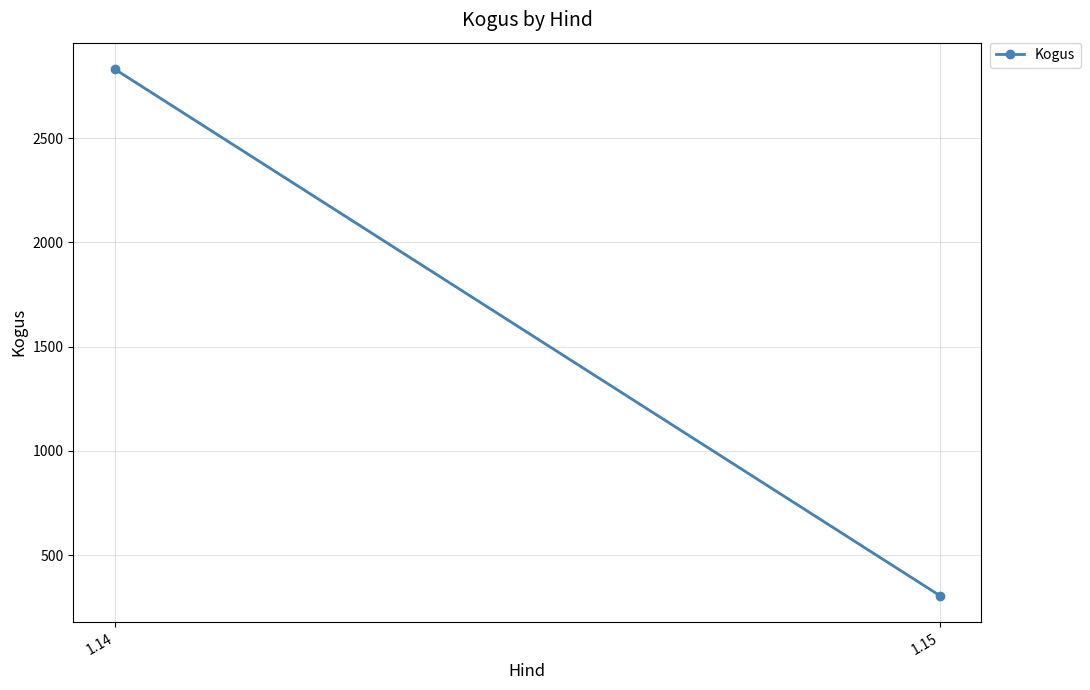

What is the ratio of the value at 1.14 to the value at 1.15?

9.3